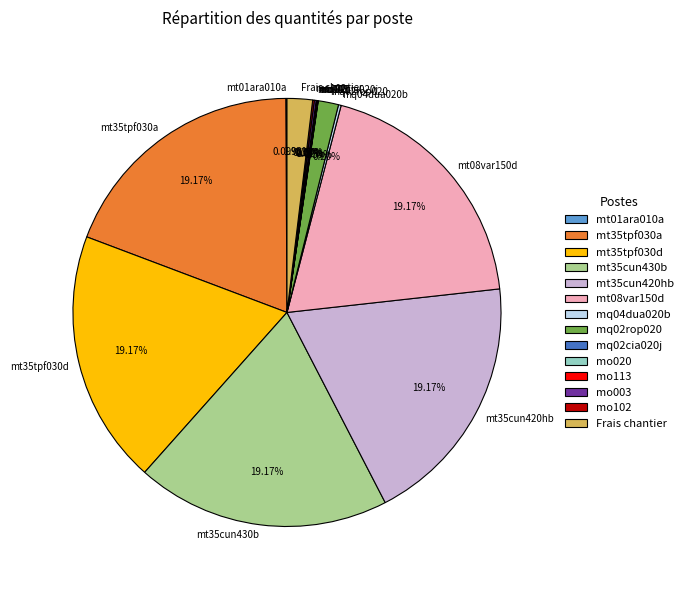

Does mt08var150d represent more than half of the total?

No